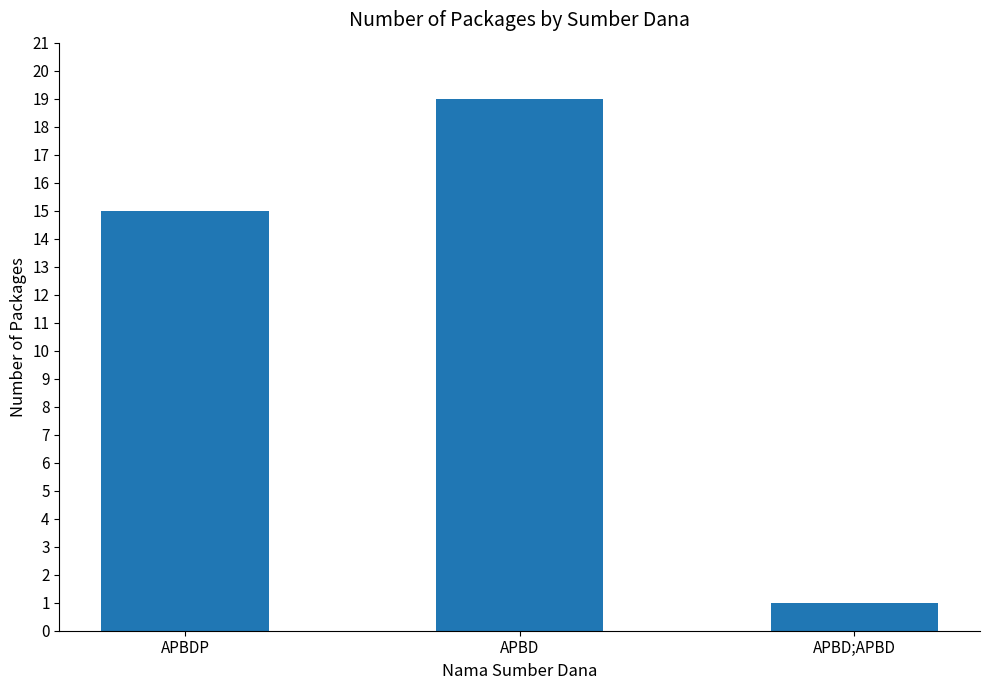

The chart shows a value of 25 at APBDP. True or false?

False